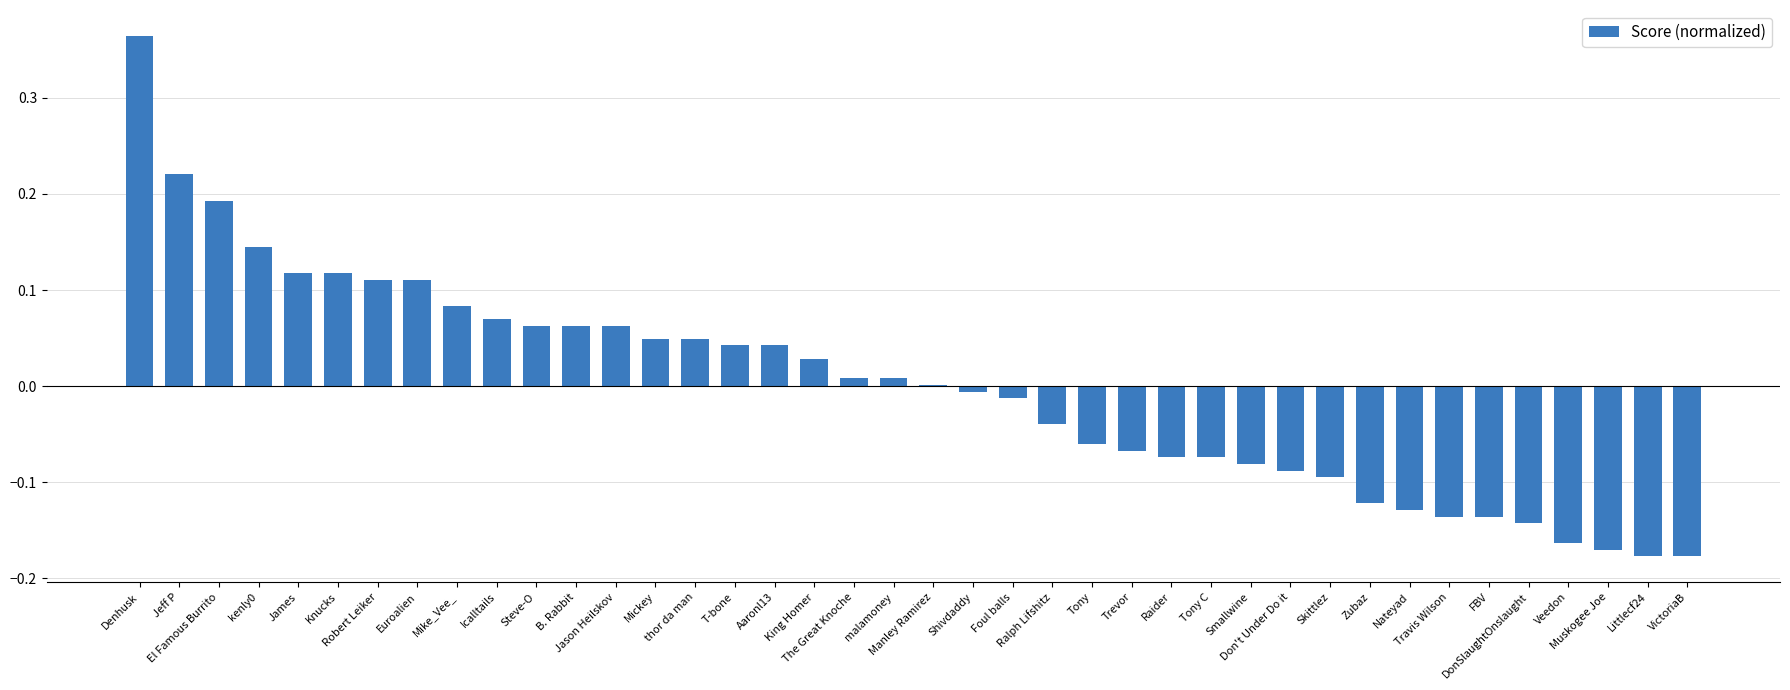

What position from the right is VictoriaB?

1